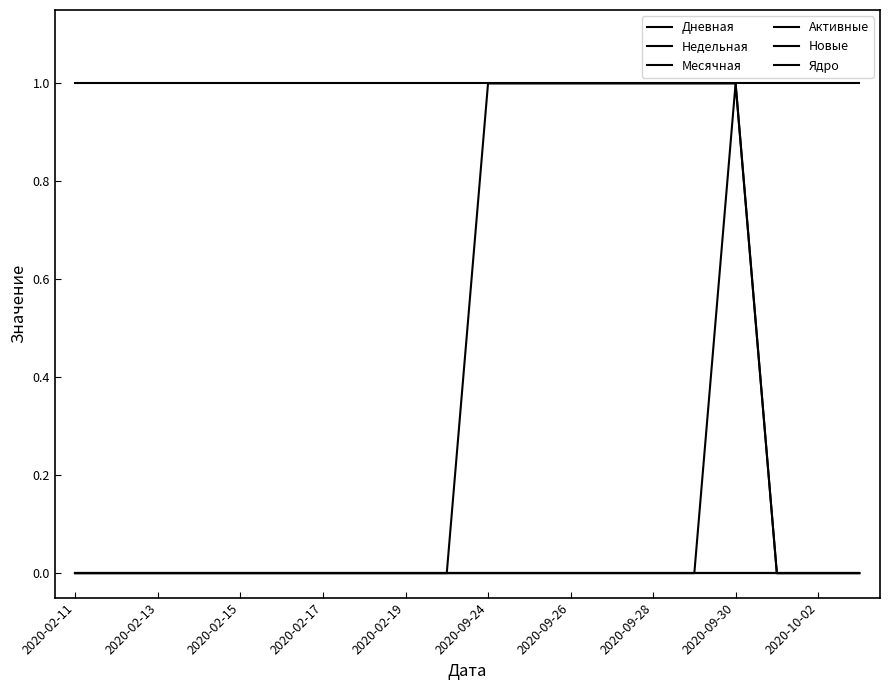

How many Новые values are between 0 and 1?

20